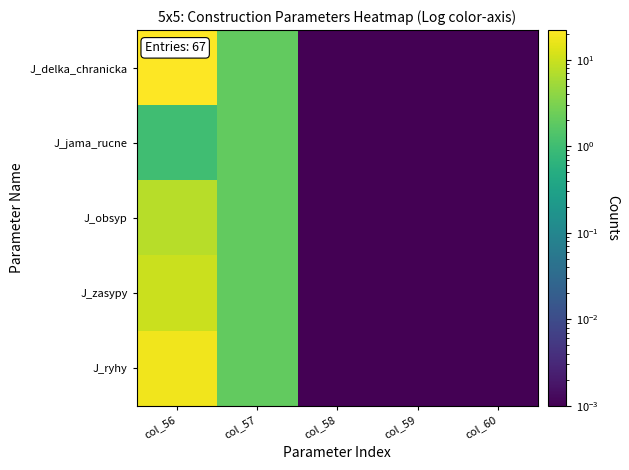

Reading left to right, list all the values displayed in this chart.

J_delka_chranicka: col_56=22.0	col_57=2.0	col_58=0.0	col_59=0.0	col_60=0.0
J_jama_rucne: col_56=1.0	col_57=2.0	col_58=0.0	col_59=0.0	col_60=0.0
J_obsyp: col_56=7.4	col_57=2.0	col_58=0.0	col_59=0.0	col_60=0.0
J_zasypy: col_56=9.8	col_57=2.0	col_58=0.0	col_59=0.0	col_60=0.0
J_ryhy: col_56=17.6	col_57=2.0	col_58=0.0	col_59=0.0	col_60=0.0